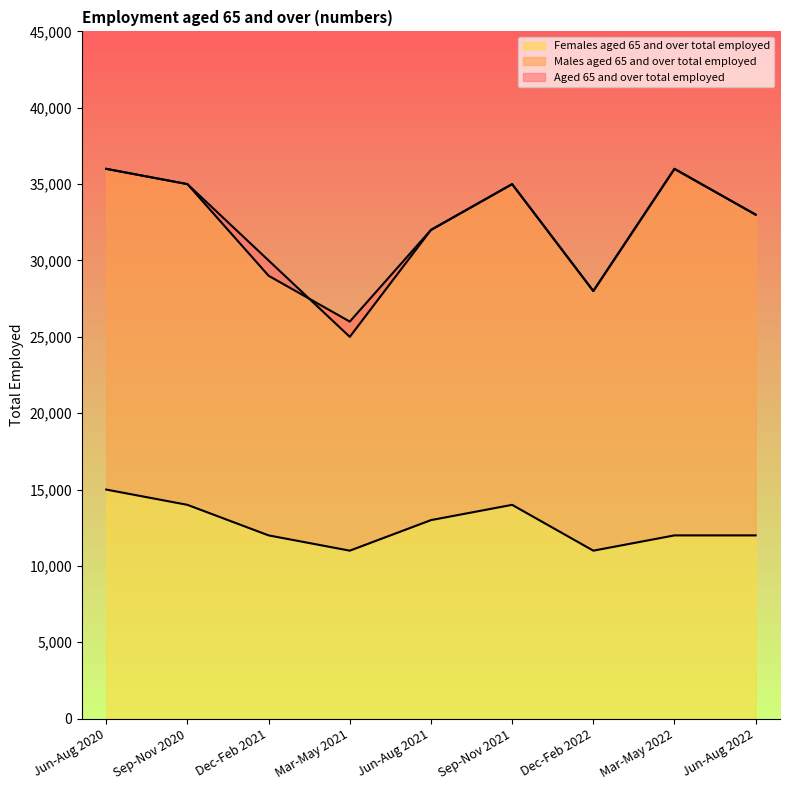

What is the minimum value for Females aged 65 and over total employed?

11000